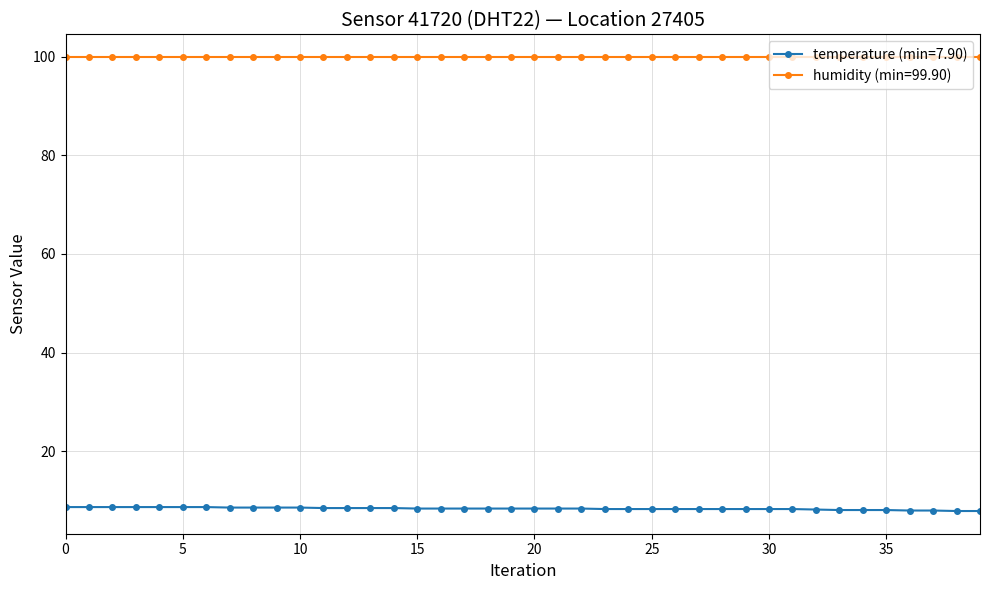

What is the value of the humidity (min=99.90) point at the 9th from the left?

99.9